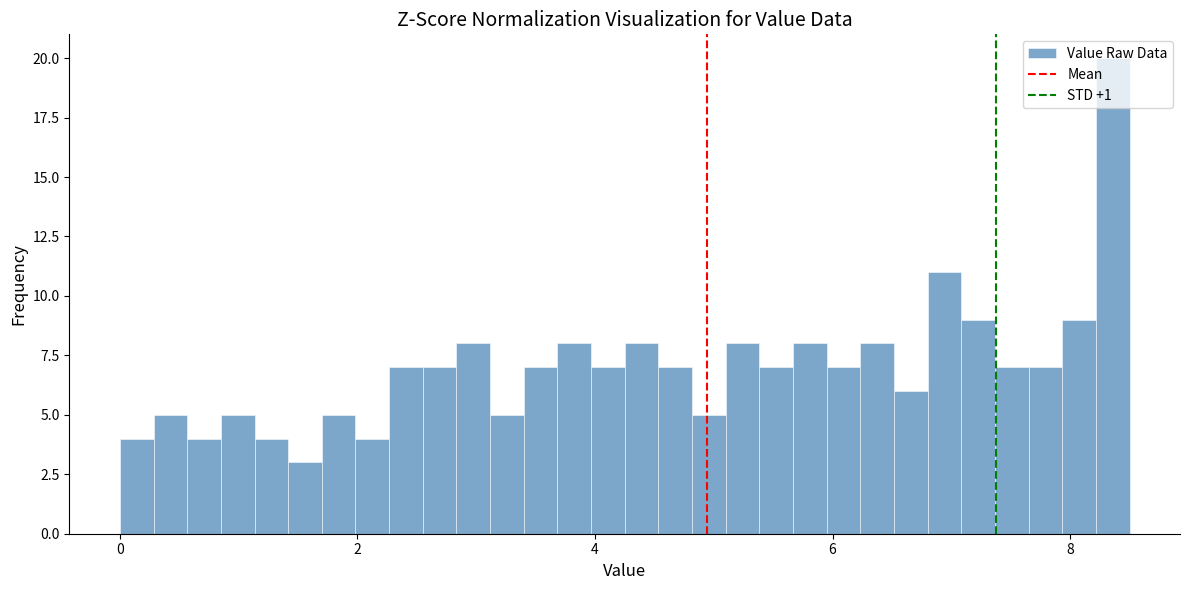

Around what value on the x-axis is the tallest bar? Give the approximate position of its centre, as read against the axis.

8.4